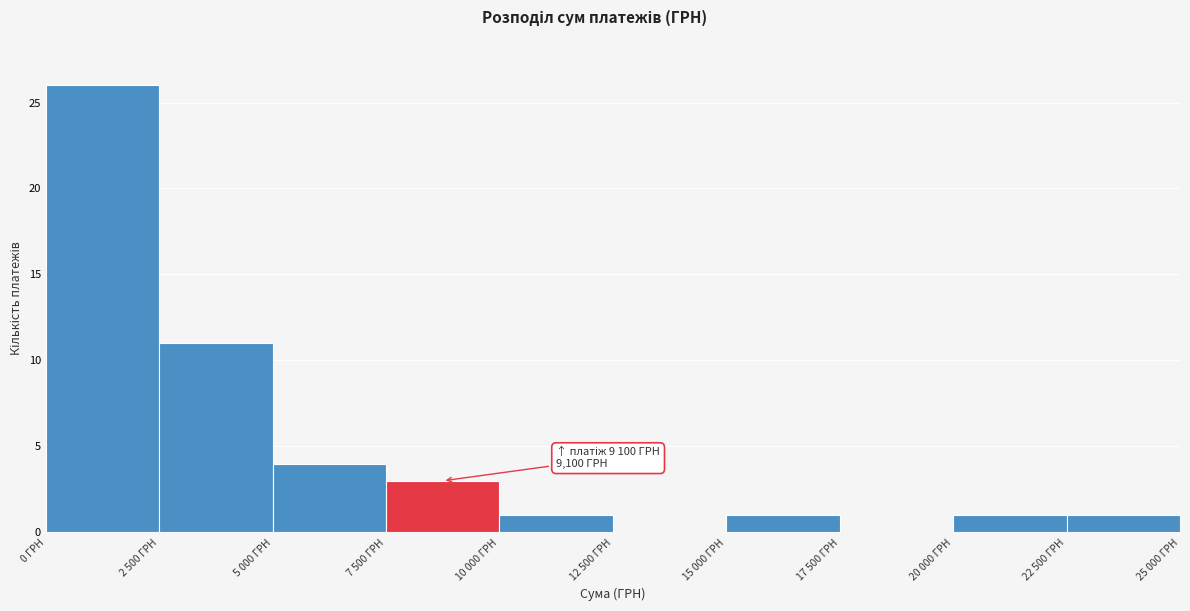

Reading left to right, extract all data points from this chart.

0 ГРН=26	2 500 ГРН=11	5 000 ГРН=4	7 500 ГРН=3	10 000 ГРН=1	12 500 ГРН=0	15 000 ГРН=1	17 500 ГРН=0	20 000 ГРН=1	22 500 ГРН=1